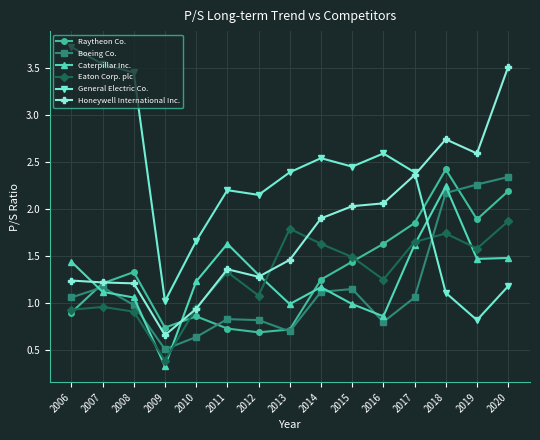

Which series changed the most between 2007 and 2013?

General Electric Co.